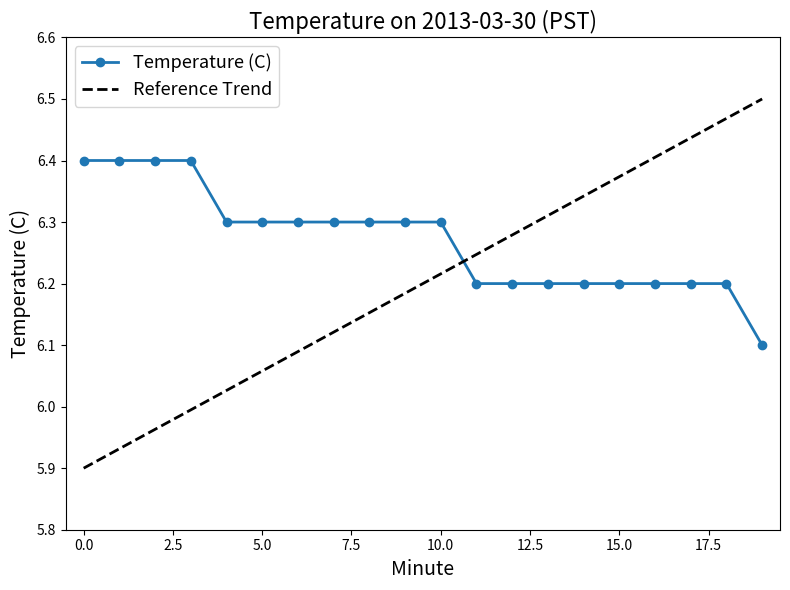

What is the sum of all values?

125.4